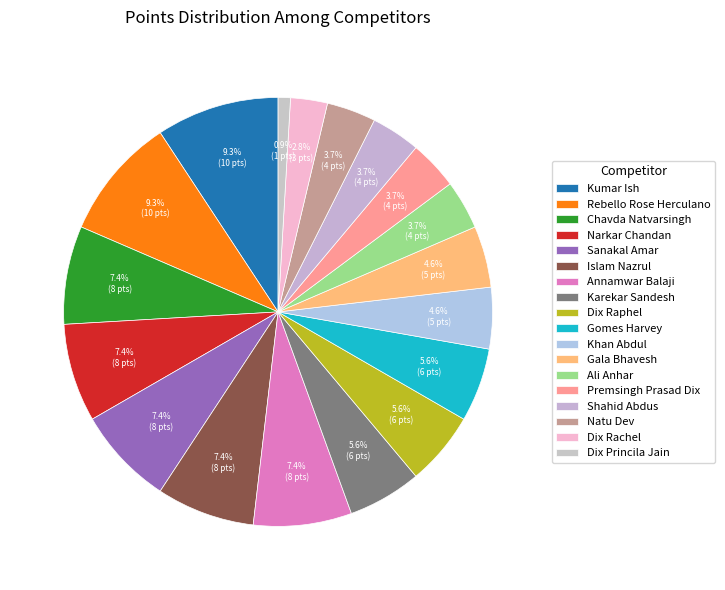

To the nearest percent, what is the difference between the Gala Bhavesh and Dix Rachel slice percentages?

2%